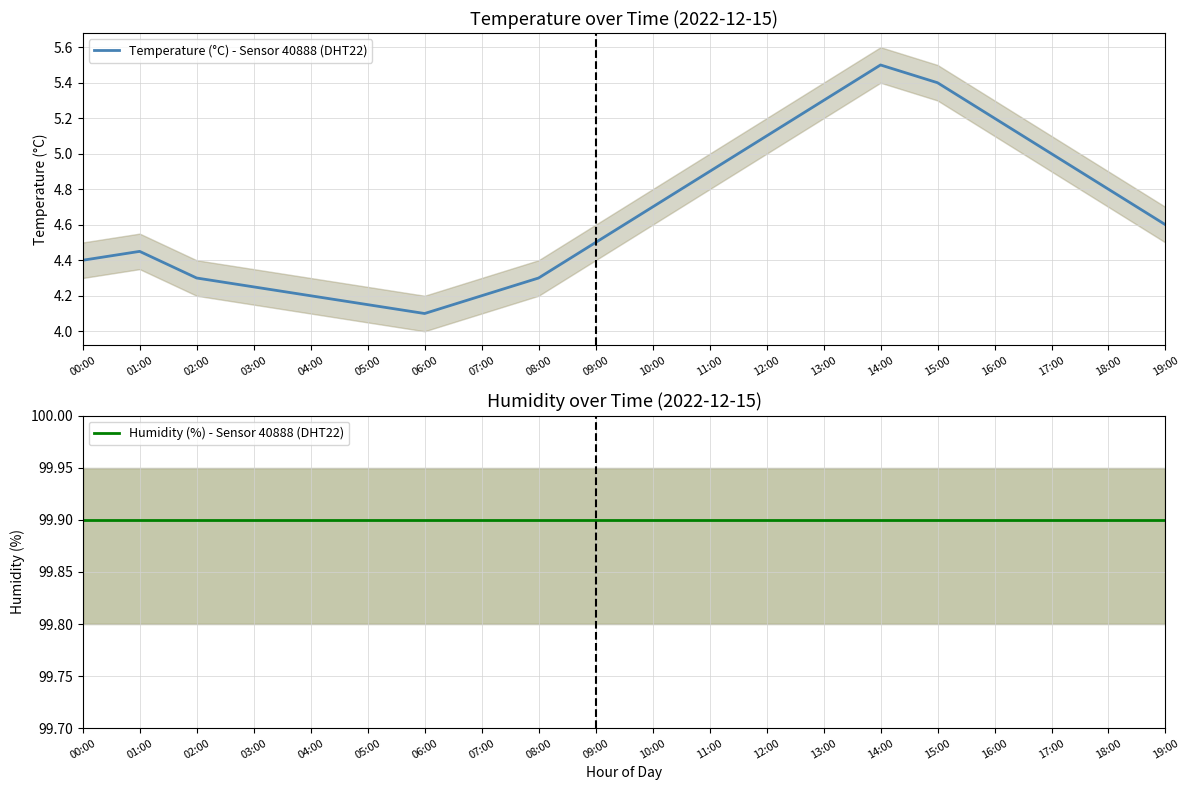

Reading left to right, what are all the values shown in this chart?

Temperature (°C) - Sensor 40888 (DHT22): 00:00=4.4	01:00=4.5	02:00=4.3	03:00=4.2	04:00=4.2	05:00=4.2	06:00=4.1	07:00=4.2	08:00=4.3	09:00=4.5	10:00=4.7	11:00=4.9	12:00=5.1	13:00=5.3	14:00=5.5	15:00=5.4	16:00=5.2	17:00=5.0	18:00=4.8	19:00=4.6
Humidity (%) - Sensor 40888 (DHT22): 00:00=99.9	01:00=99.9	02:00=99.9	03:00=99.9	04:00=99.9	05:00=99.9	06:00=99.9	07:00=99.9	08:00=99.9	09:00=99.9	10:00=99.9	11:00=99.9	12:00=99.9	13:00=99.9	14:00=99.9	15:00=99.9	16:00=99.9	17:00=99.9	18:00=99.9	19:00=99.9